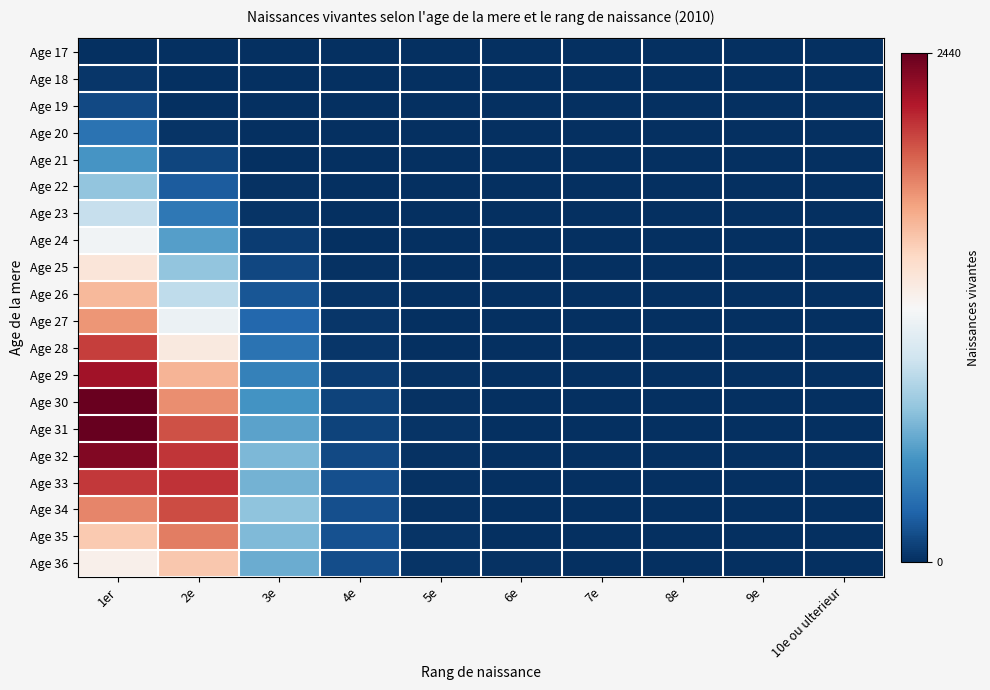

Reading left to right, extract all data points from this chart.

Age 17: 1er=5	2e=0	3e=0	4e=0	5e=0	6e=0	7e=0	8e=0	9e=0	10e ou ulterieur=0
Age 18: 1er=38	2e=1	3e=0	4e=0	5e=0	6e=0	7e=0	8e=0	9e=0	10e ou ulterieur=0
Age 19: 1er=120	2e=9	3e=1	4e=0	5e=0	6e=0	7e=0	8e=0	9e=0	10e ou ulterieur=0
Age 20: 1er=315	2e=27	3e=1	4e=0	5e=0	6e=0	7e=0	8e=0	9e=0	10e ou ulterieur=0
Age 21: 1er=505	2e=97	3e=3	4e=0	5e=0	6e=0	7e=0	8e=0	9e=0	10e ou ulterieur=0
Age 22: 1er=739	2e=208	3e=18	4e=1	5e=0	6e=0	7e=0	8e=0	9e=0	10e ou ulterieur=0
Age 23: 1er=936	2e=345	3e=24	4e=2	5e=0	6e=0	7e=0	8e=0	9e=0	10e ou ulterieur=0
Age 24: 1er=1176	2e=546	3e=63	4e=7	5e=0	6e=0	7e=0	8e=0	9e=0	10e ou ulterieur=0
Age 25: 1er=1366	2e=736	3e=113	4e=14	5e=1	6e=0	7e=0	8e=0	9e=0	10e ou ulterieur=0
Age 26: 1er=1612	2e=912	3e=176	4e=21	5e=3	6e=0	7e=0	8e=0	9e=0	10e ou ulterieur=0
Age 27: 1er=1754	2e=1144	3e=262	4e=33	5e=4	6e=0	7e=0	8e=0	9e=0	10e ou ulterieur=0
Age 28: 1er=2068	2e=1336	3e=319	4e=36	5e=9	6e=0	7e=0	8e=0	9e=0	10e ou ulterieur=0
Age 29: 1er=2246	2e=1639	3e=391	4e=60	5e=13	6e=5	7e=1	8e=0	9e=0	10e ou ulterieur=0
Age 30: 1er=2423	2e=1791	3e=488	4e=93	5e=19	6e=1	7e=0	8e=0	9e=0	10e ou ulterieur=0
Age 31: 1er=2440	2e=1996	3e=570	4e=91	5e=27	6e=5	7e=0	8e=0	9e=0	10e ou ulterieur=0
Age 32: 1er=2346	2e=2096	3e=668	4e=121	5e=16	6e=4	7e=4	8e=0	9e=0	10e ou ulterieur=1
Age 33: 1er=2082	2e=2105	3e=639	4e=149	5e=16	6e=4	7e=3	8e=1	9e=0	10e ou ulterieur=0
Age 34: 1er=1820	2e=2020	3e=733	4e=150	5e=18	6e=5	7e=3	8e=1	9e=1	10e ou ulterieur=0
Age 35: 1er=1543	2e=1844	3e=684	4e=159	5e=27	6e=6	7e=2	8e=0	9e=1	10e ou ulterieur=0
Age 36: 1er=1285	2e=1546	3e=616	4e=137	5e=21	6e=10	7e=6	8e=2	9e=2	10e ou ulterieur=2